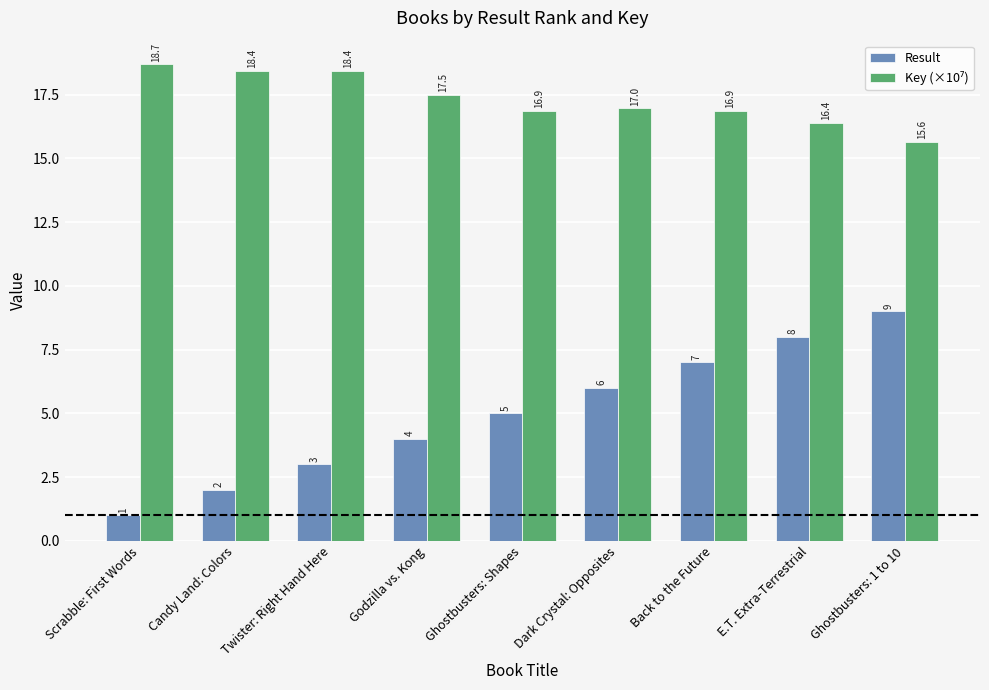

How many bars are there in total?

18